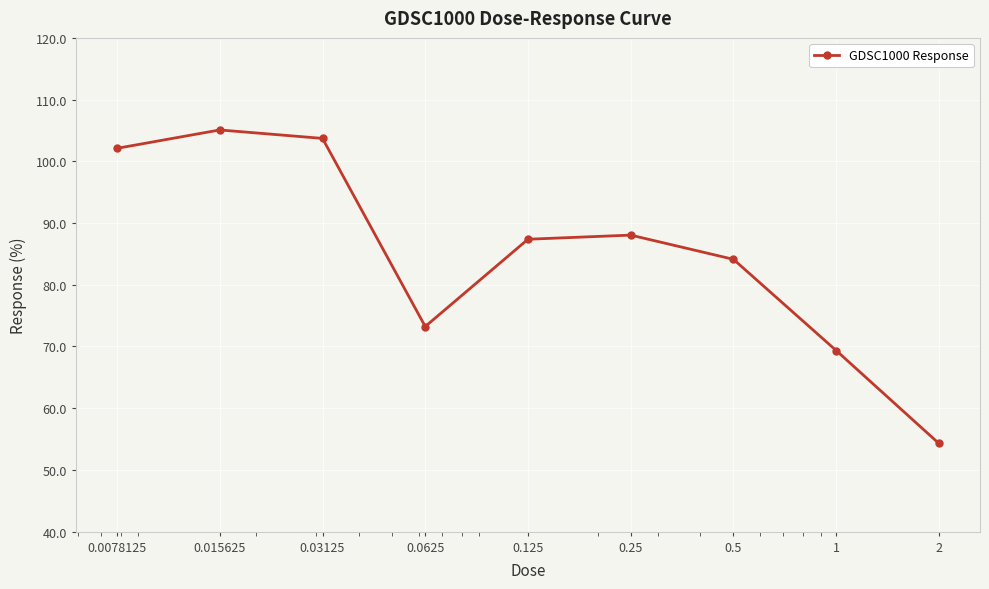

What is the value of the 2nd point from the left?

105.1